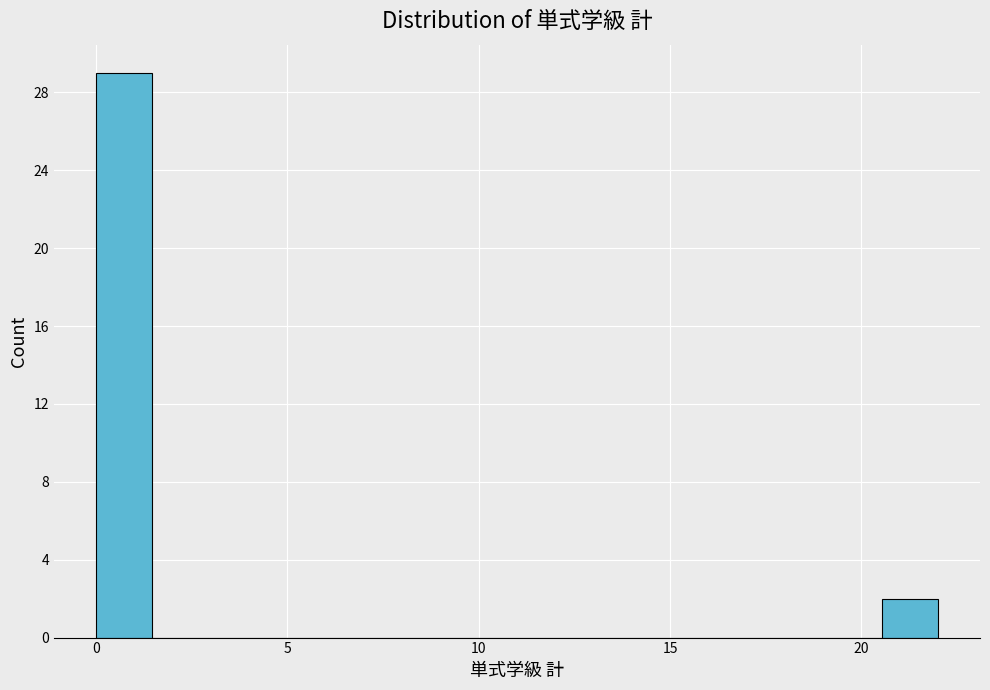

Around what value on the x-axis is the tallest bar? Give the approximate position of its centre, as read against the axis.

0.5